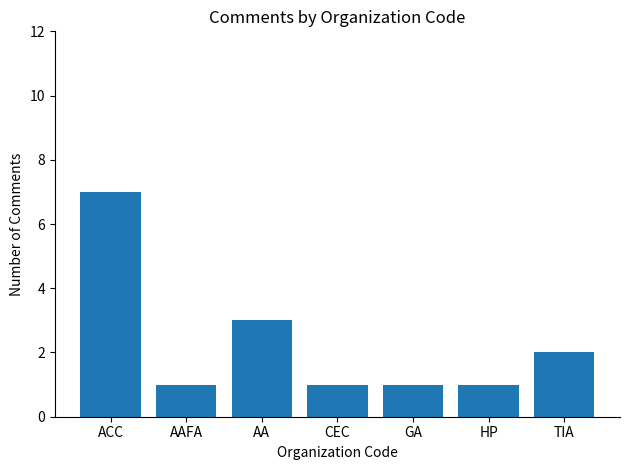

What is the change in value from AA to HP?

-2